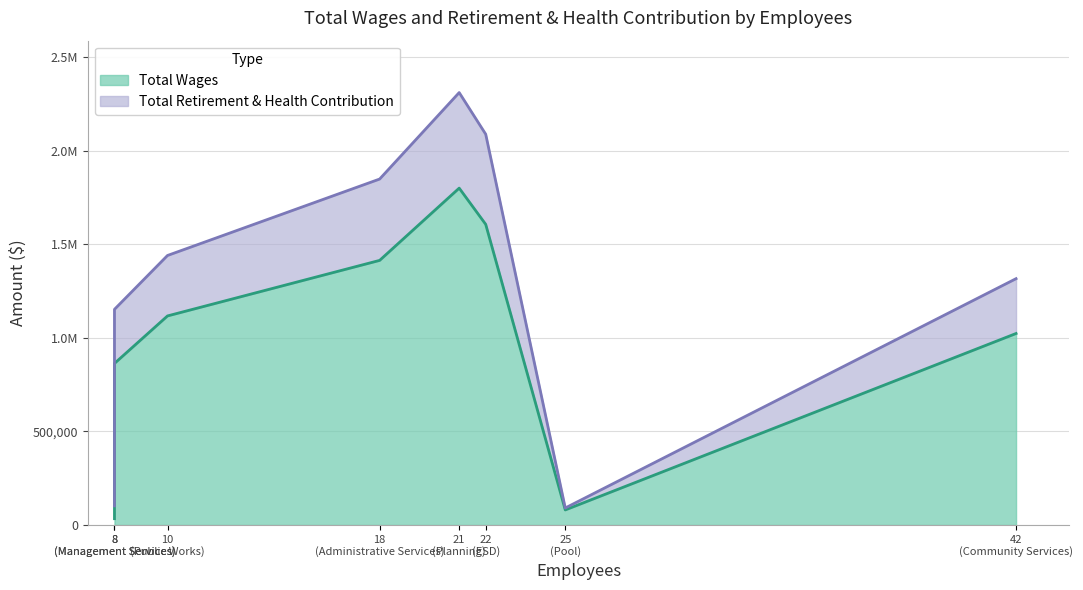

Count the number of data series in this chart.

2